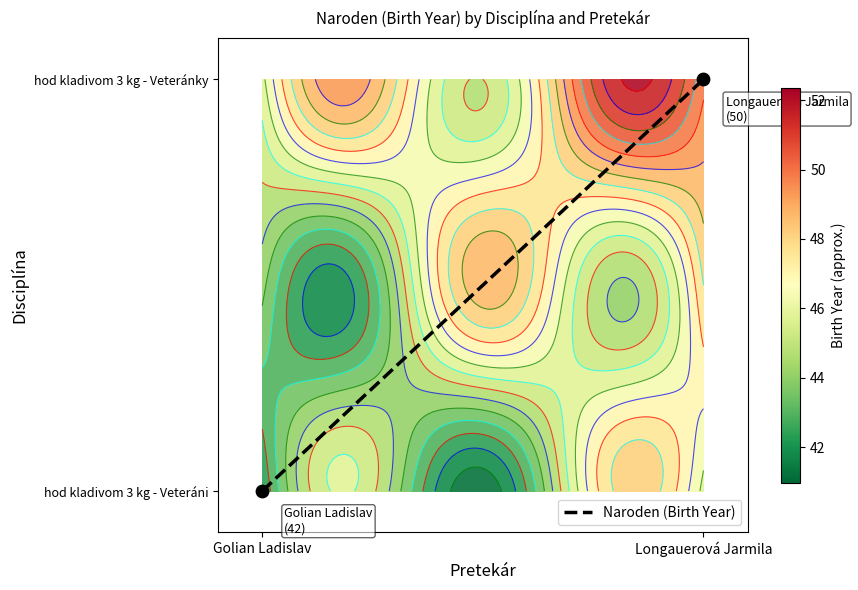

List the labels in order of value, largest first.

Longauerová Jarmila, Golian Ladislav